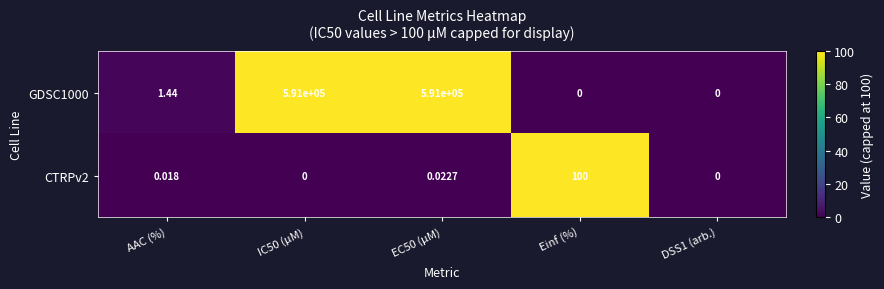

Is the value of CTRPv2 at DSS1 (arb.) greater than the value of GDSC1000 at EC50 (µM)?

No